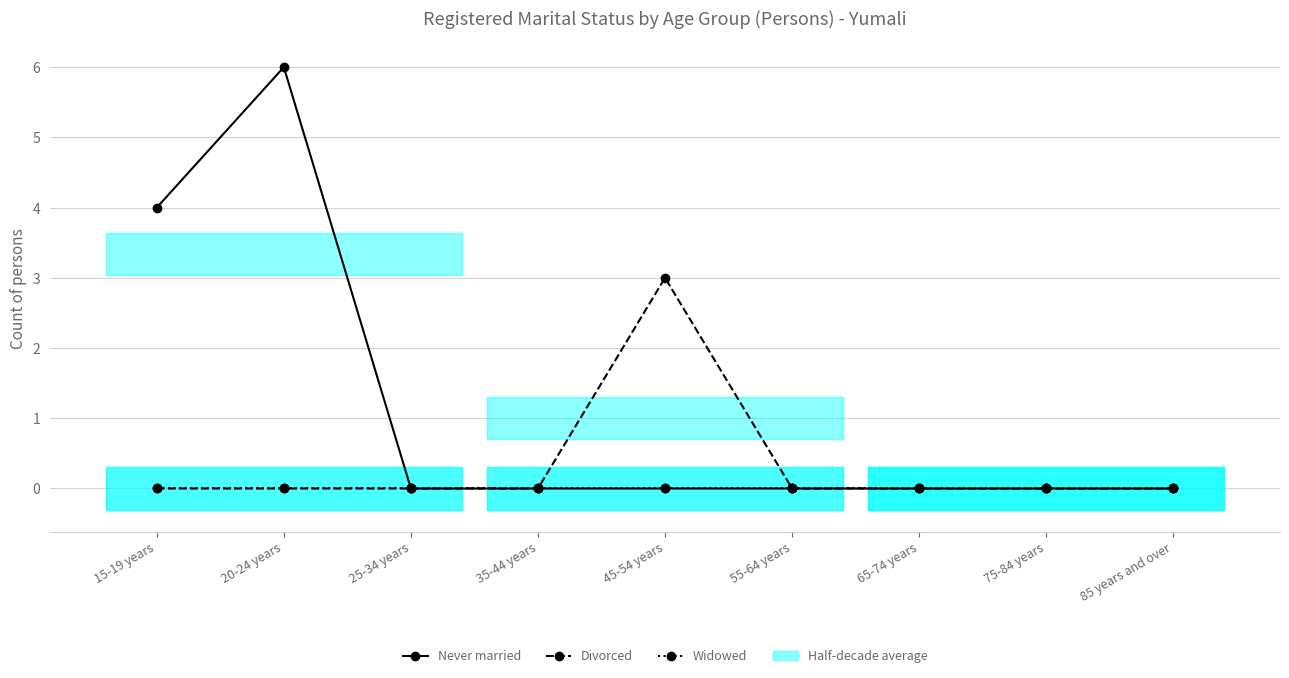

Between 15-19 years and 45-54 years, which series saw the biggest shift?

Never married